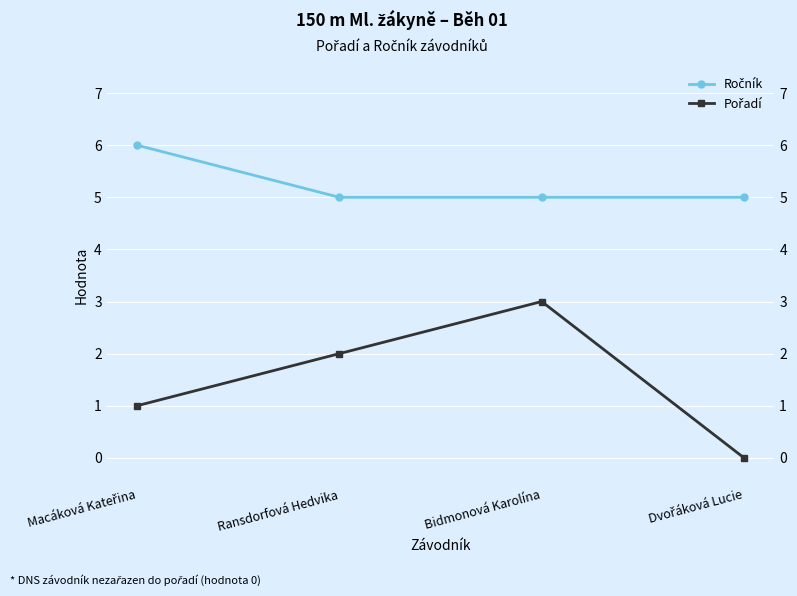

Rank the series at Ransdorfová Hedvika from highest to lowest value.

Ročník, Pořadí